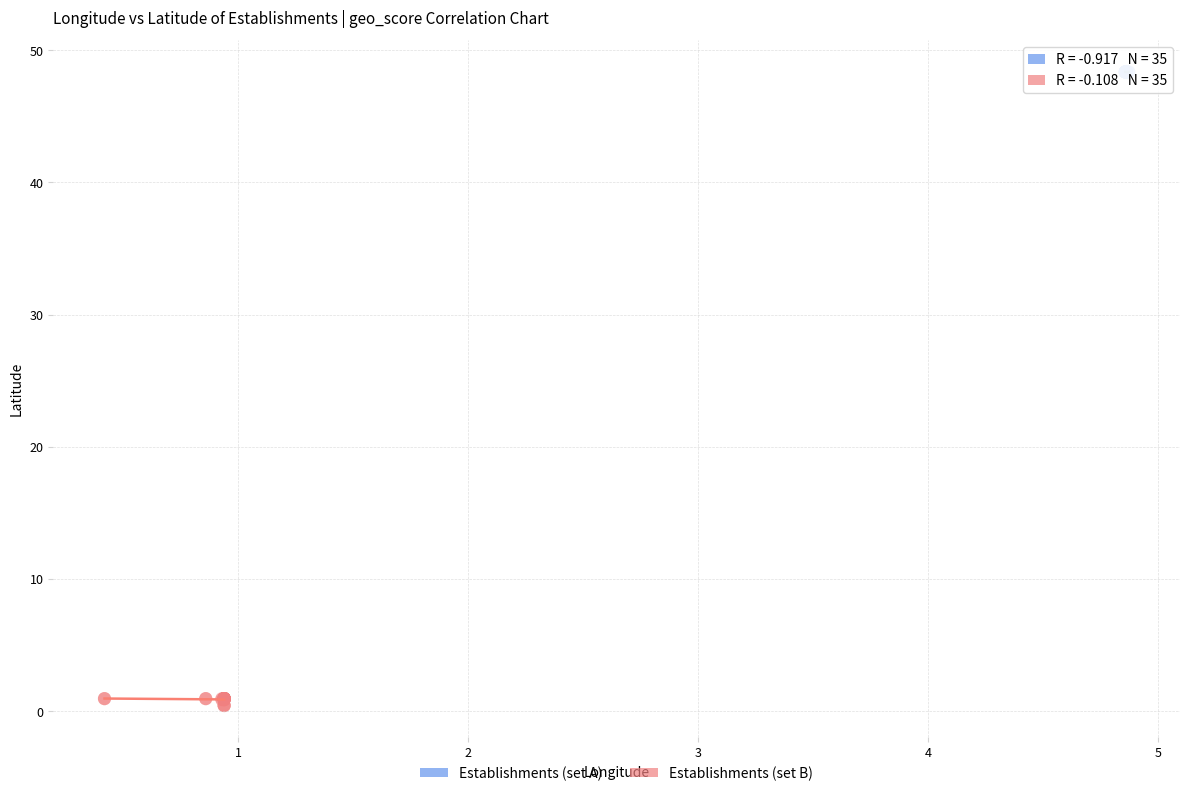

Which series contains the highest Y value?

Establishments (set A)